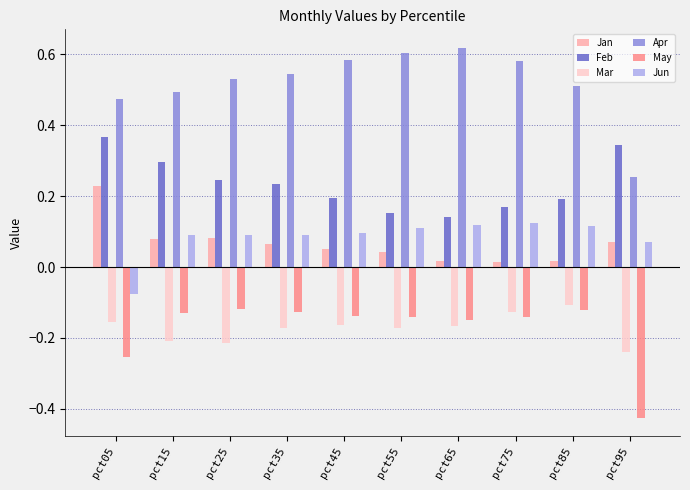

Which series has the largest total across all categories?

Apr